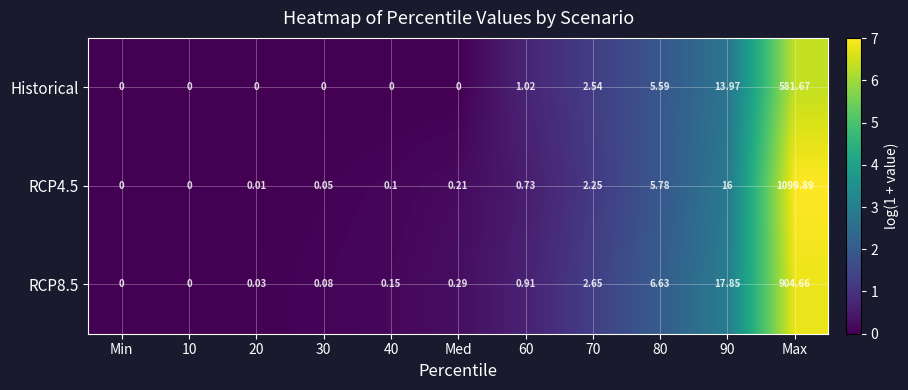

At which category is the sum across all series the highest?

Max